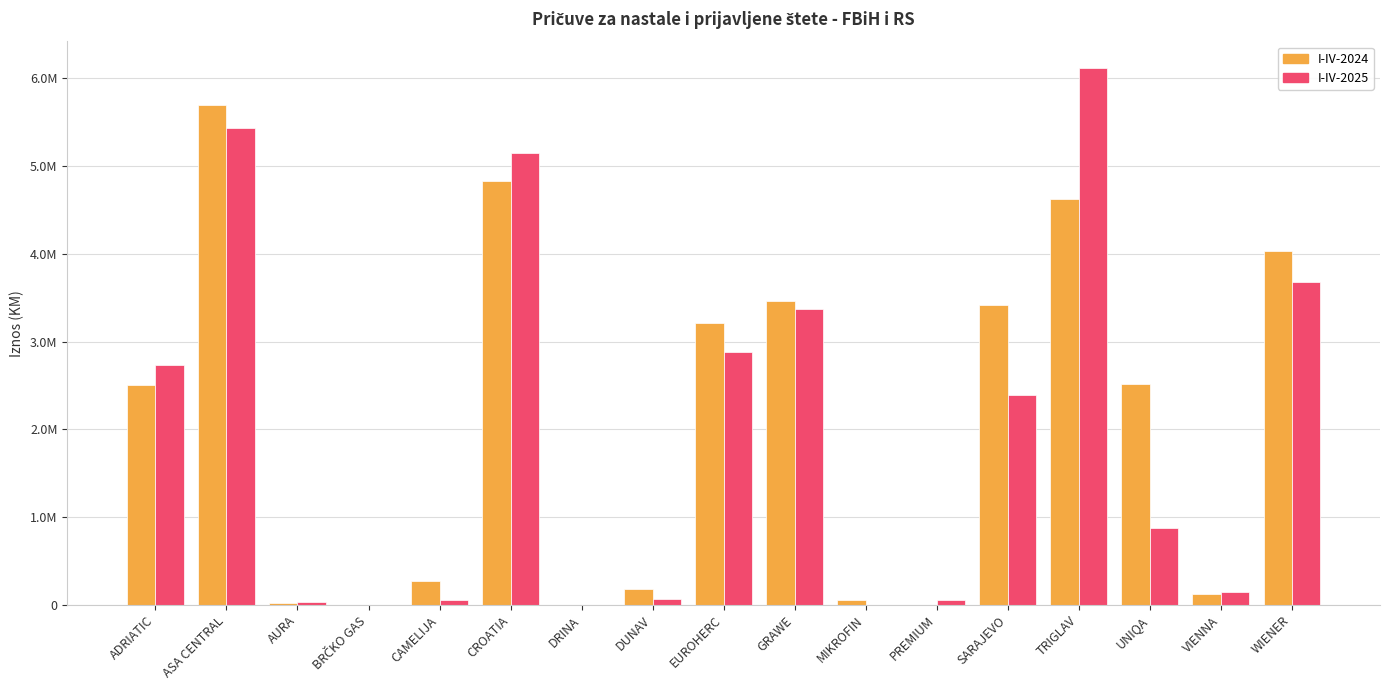

What is the label of the 8th bar from the left?

DUNAV